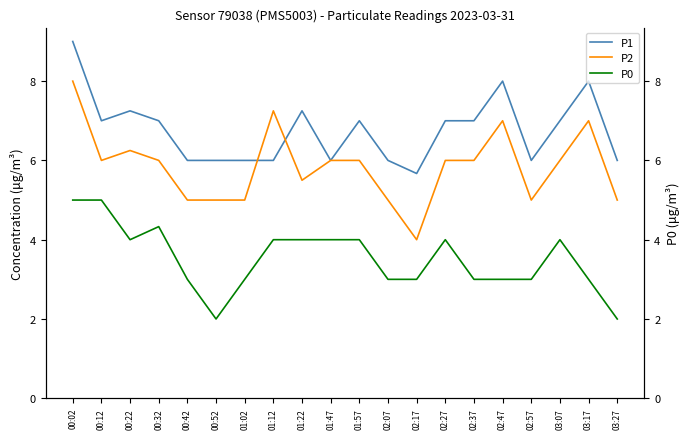

Is it true that P1 equals 7.0 at 00:32?

True